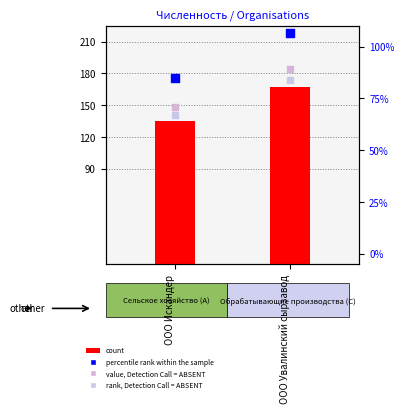

At which category is the sum across all series the highest?

ООО Увалинский сырзавод